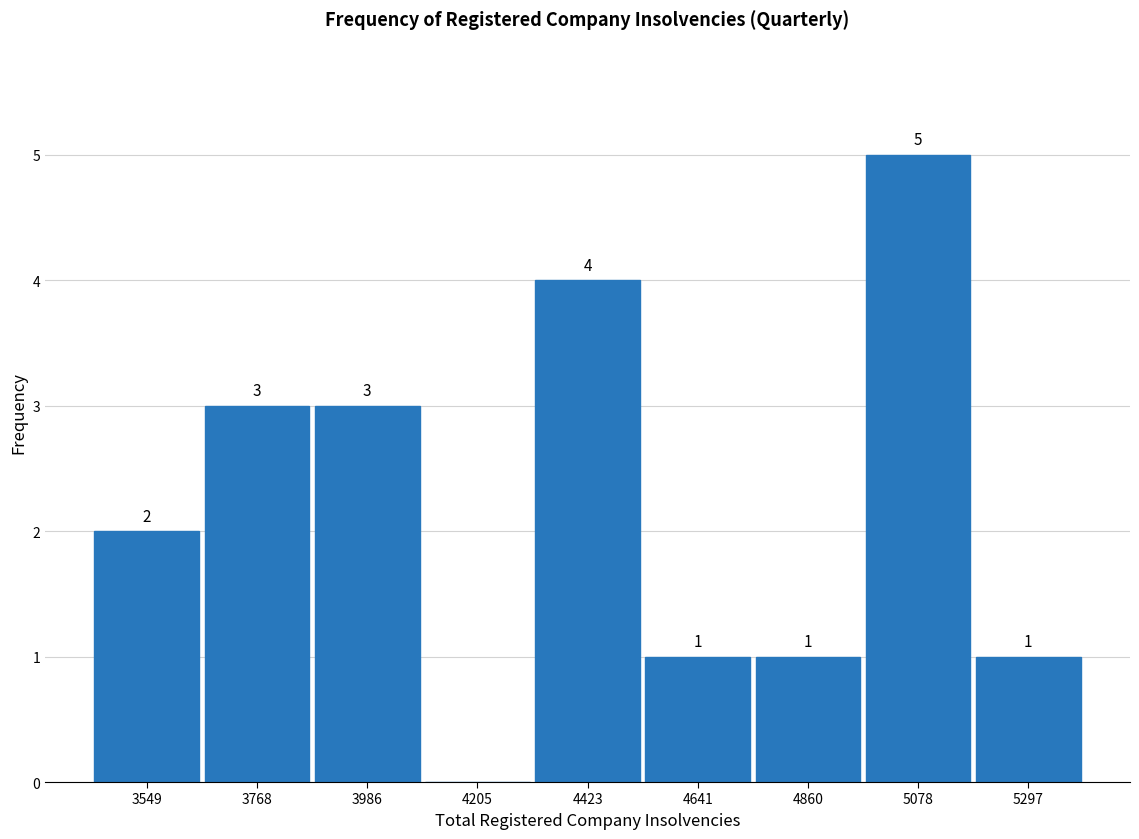

Which range on the x-axis has the tallest bar?

4950 to 5200